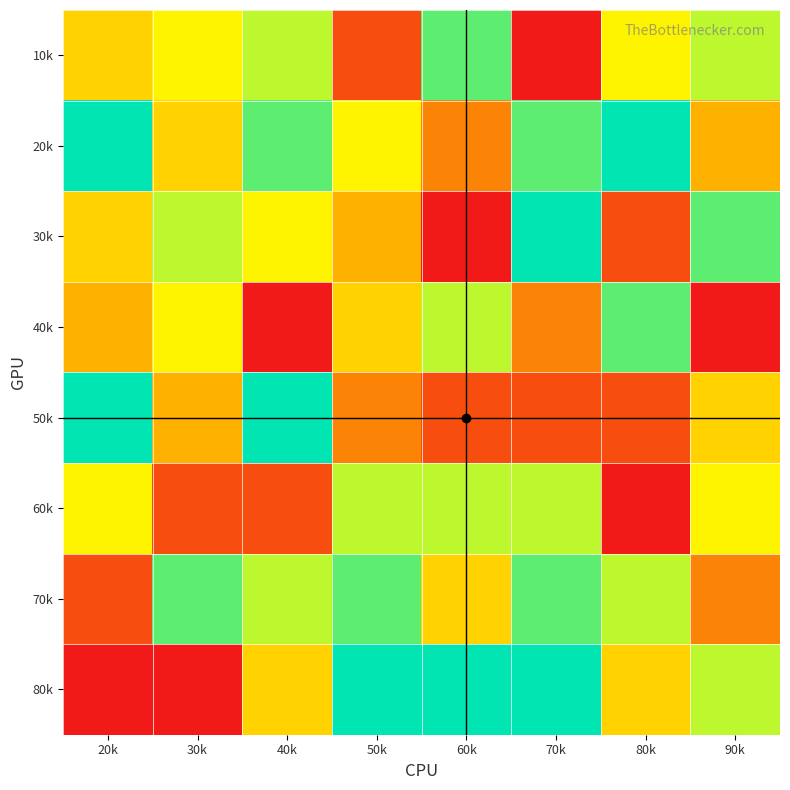

What is the maximum value shown in the chart?

9